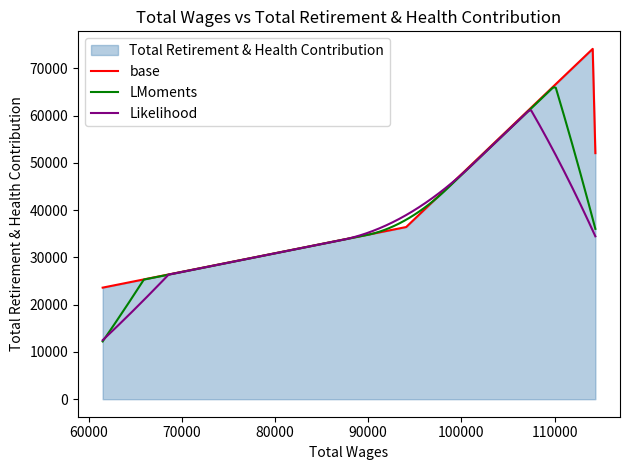

The value at 114085.0 is 74101. True or false?

True